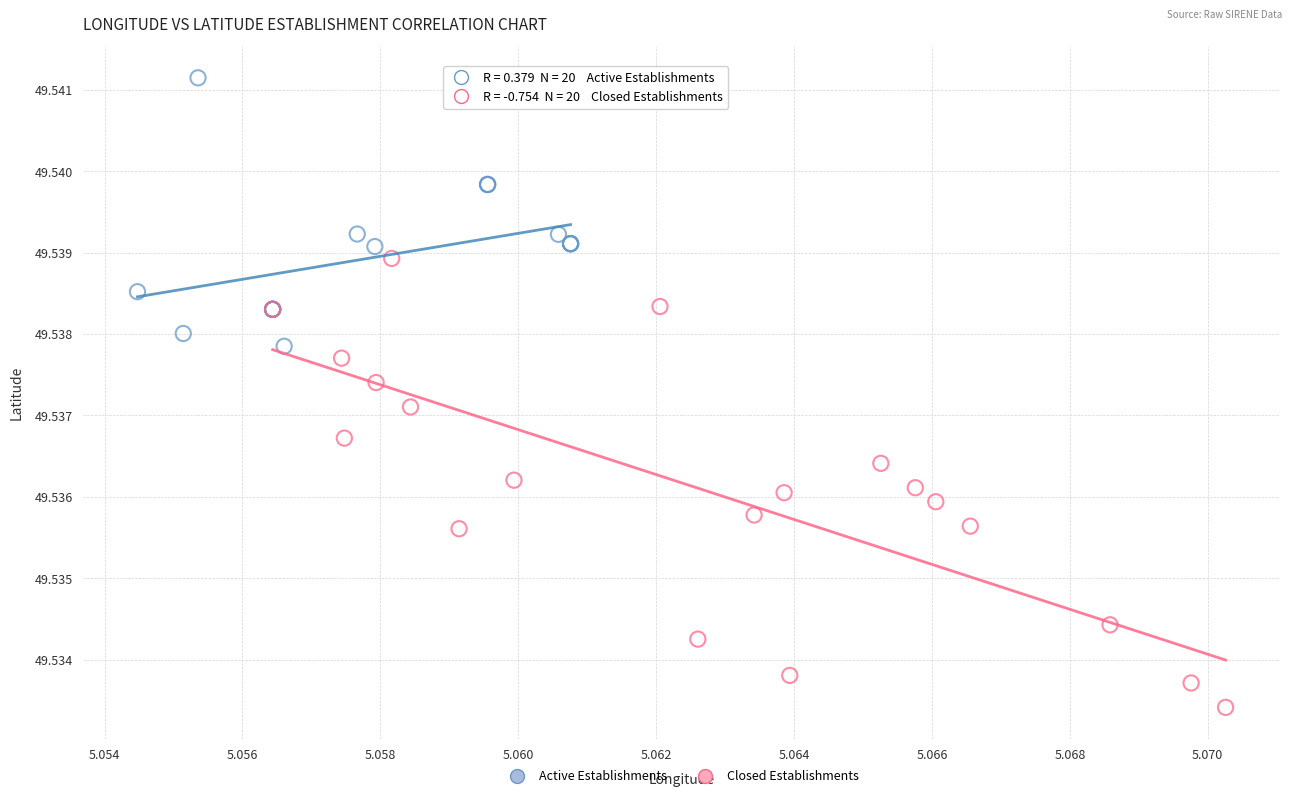

Which series reaches the maximum Y coordinate?

Active Establishments